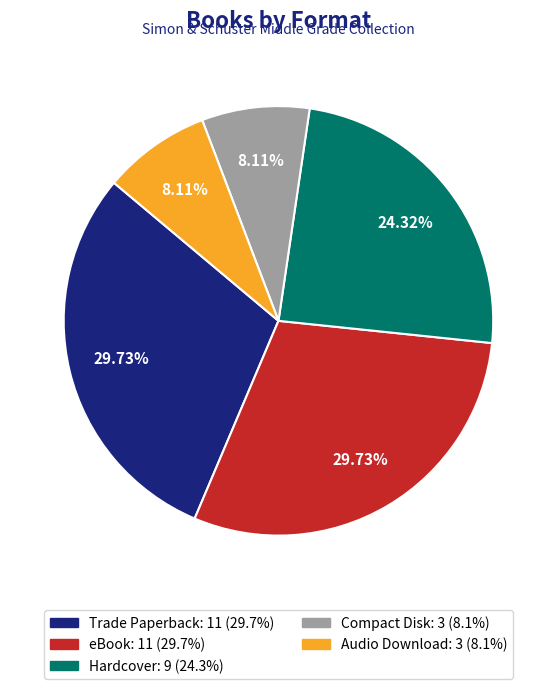

Is it true that Audio Download is 8% of the pie?

True